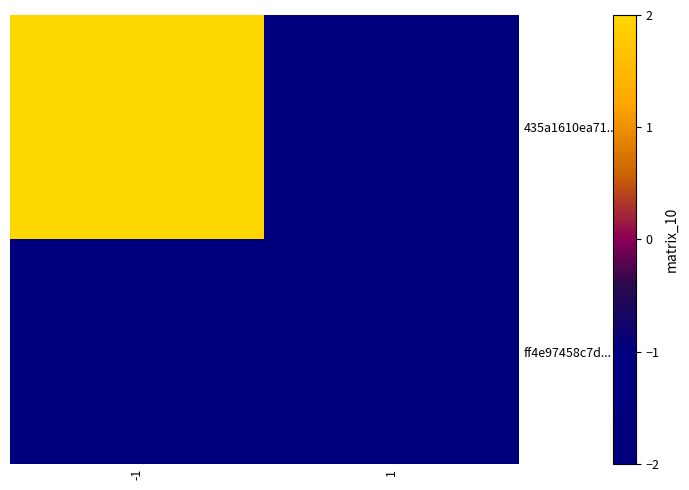

What is the smallest value displayed?

-2.0